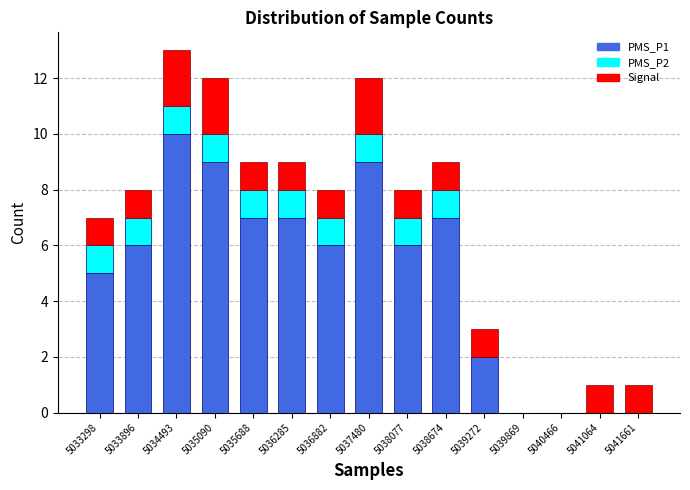

Reading left to right, transcribe this chart: for each stacked bar, give the range it covers on the x-axis and its total height. Neither the bar edges nor the heights are printed on the chart, so give them approximately, as read against the axes.

5033000 to 5033600: 7
5033600 to 5034200: 8
5034200 to 5034800: 13
5034800 to 5035400: 12
5035400 to 5036000: 9
5036000 to 5036600: 9
5036600 to 5037200: 8
5037200 to 5037800: 12
5037800 to 5038400: 8
5038400 to 5039000: 9
5039000 to 5039600: 3
5039600 to 5040200: 0
5040200 to 5040800: 0
5040800 to 5041400: 1
5041400 to 5042000: 1